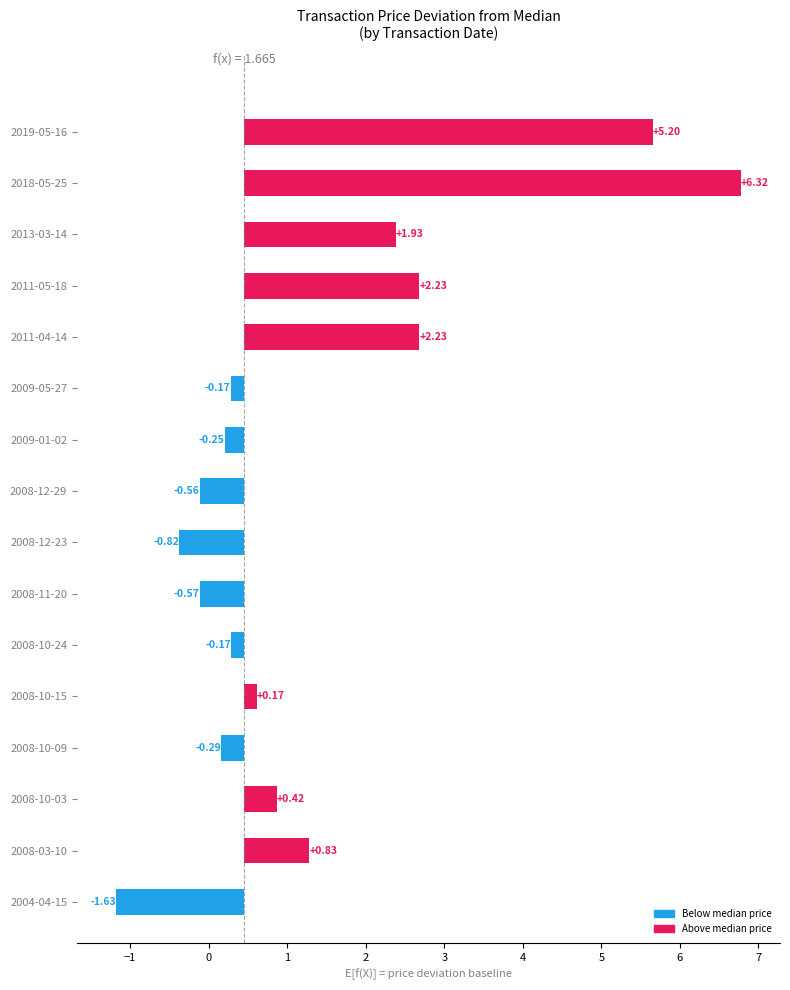

What is the average value?

0.9